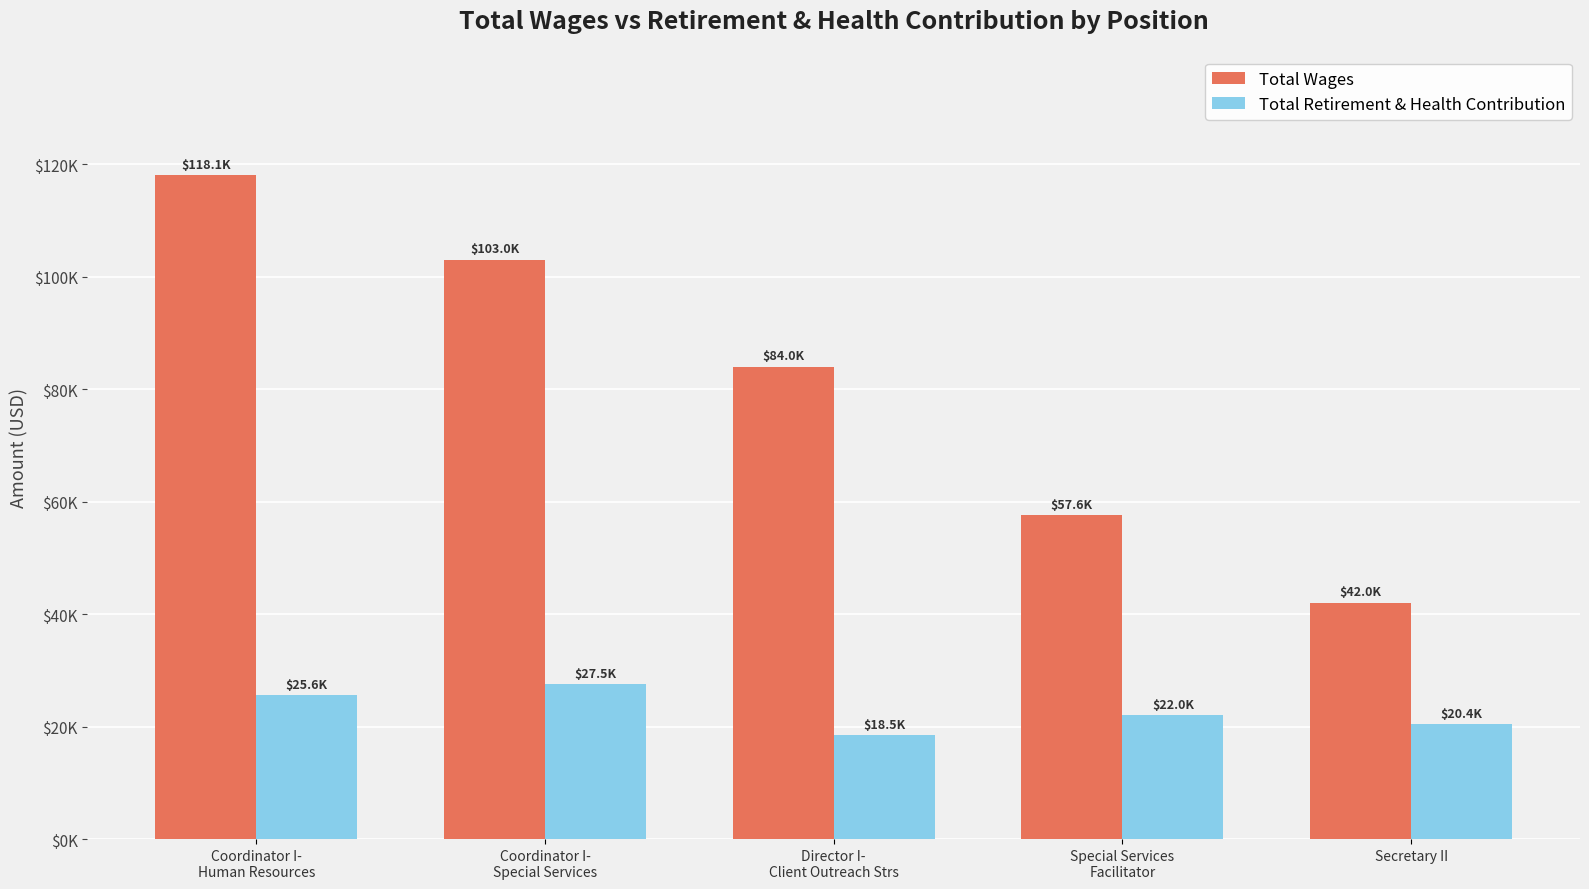

Which series has the largest range (max minus min)?

Total Wages